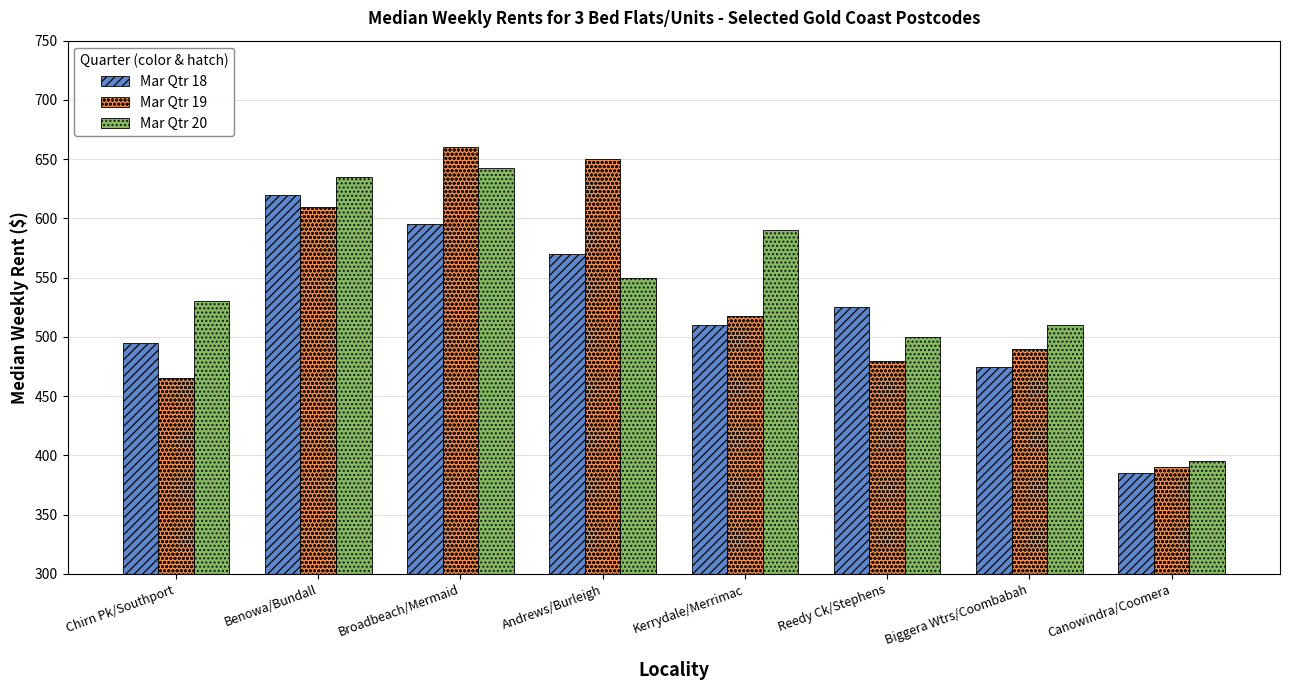

What is the difference between the second highest and minimum values in the Mar Qtr 18 series?

210.0